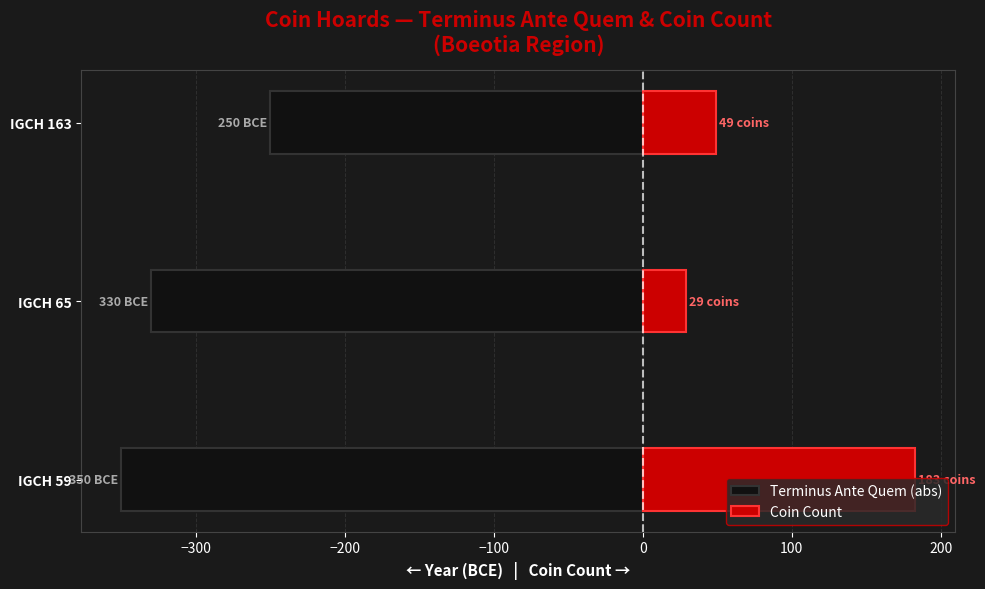

Reading left to right, transcribe all the data shown in this chart.

Terminus Ante Quem (abs): -350	-330	-250
Coin Count: 183	29	49